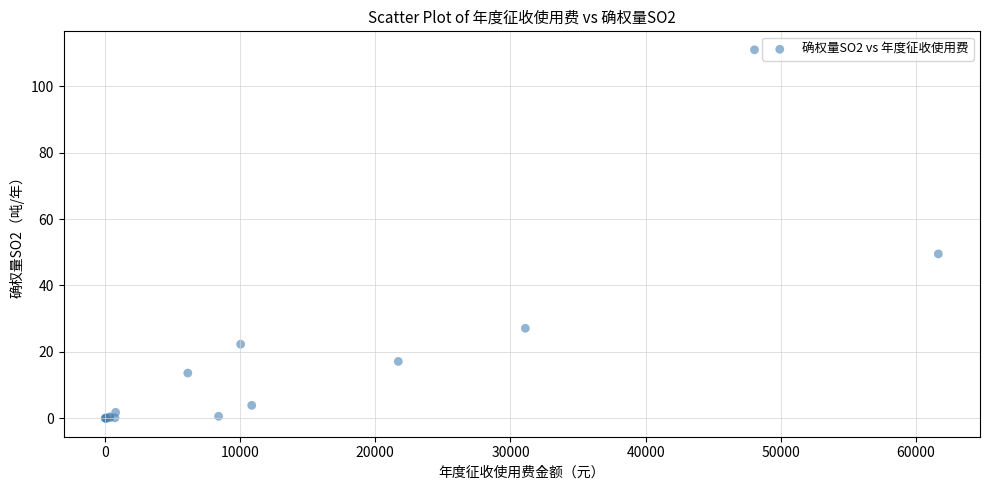

What Y value in the scatter plot is closest to 55?

49.5